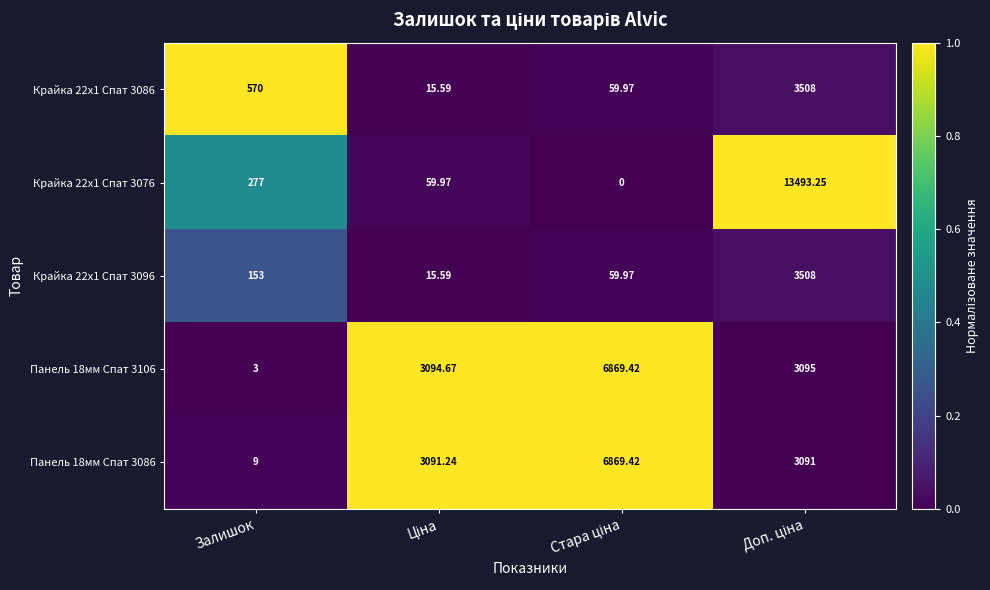

Is the value of Крайка 22x1 Спат 3086 at Залишок greater than the value of Панель 18мм Спат 3106 at Залишок?

Yes